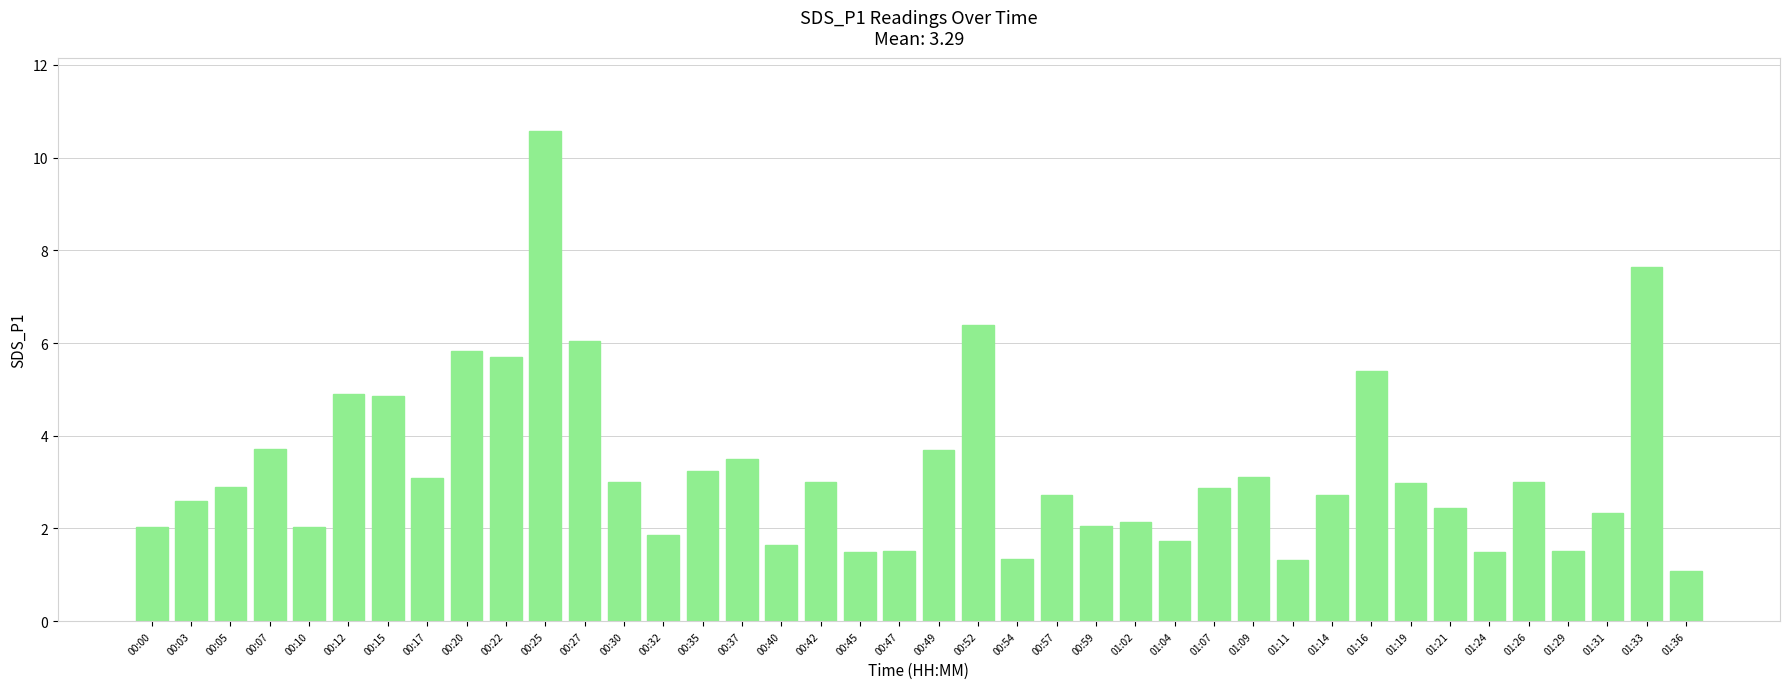

True or false: the data shows 1.4 at 00:03.

False